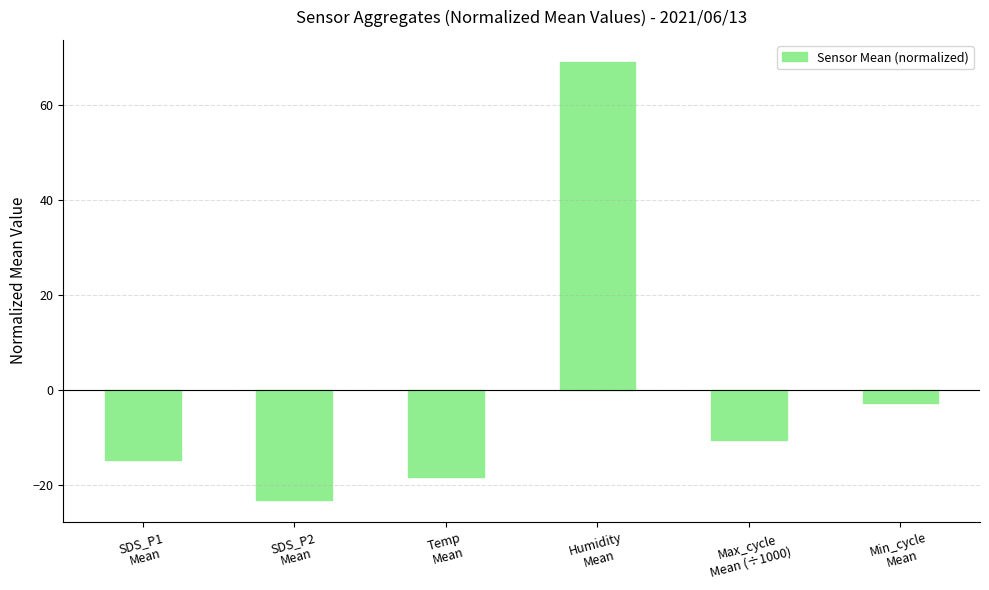

How many data points are above -10?

2